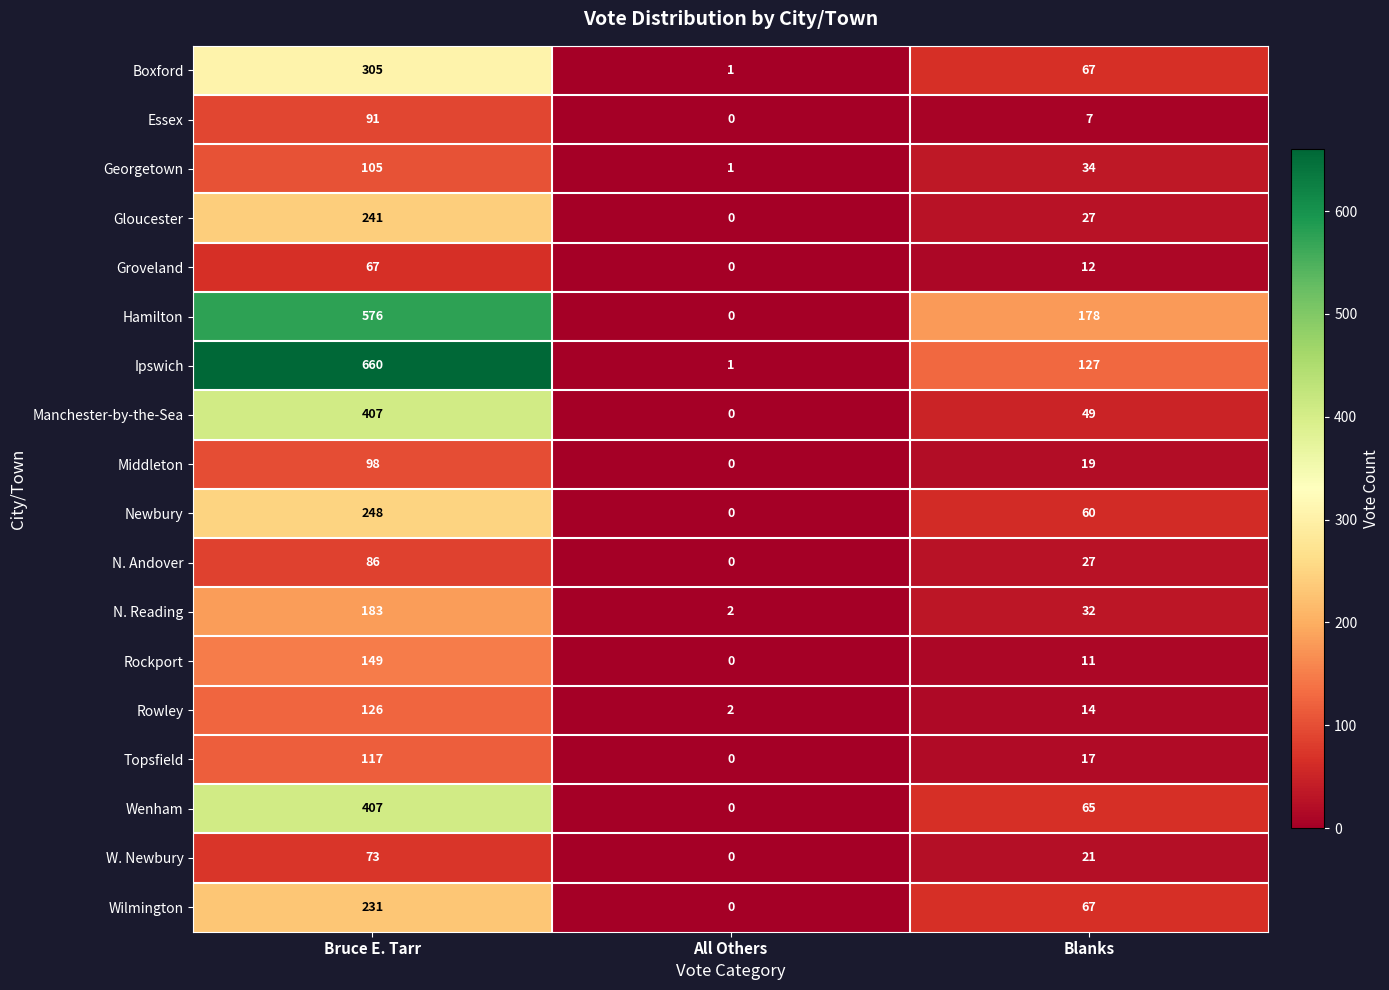

At which category is the sum across all series the highest?

Bruce E. Tarr